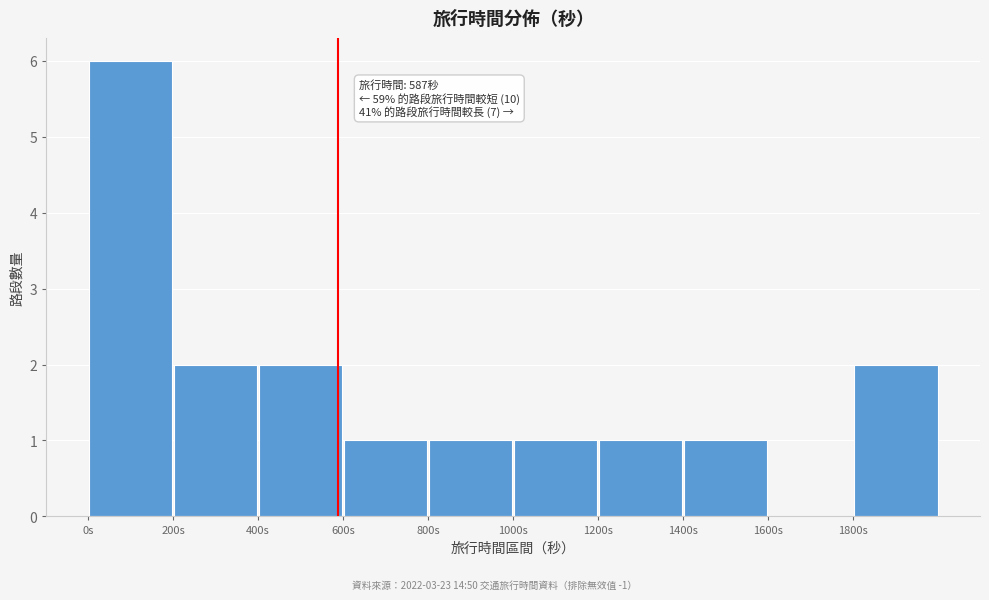

Over which range of the x-axis is the bar tallest?

0 to 200